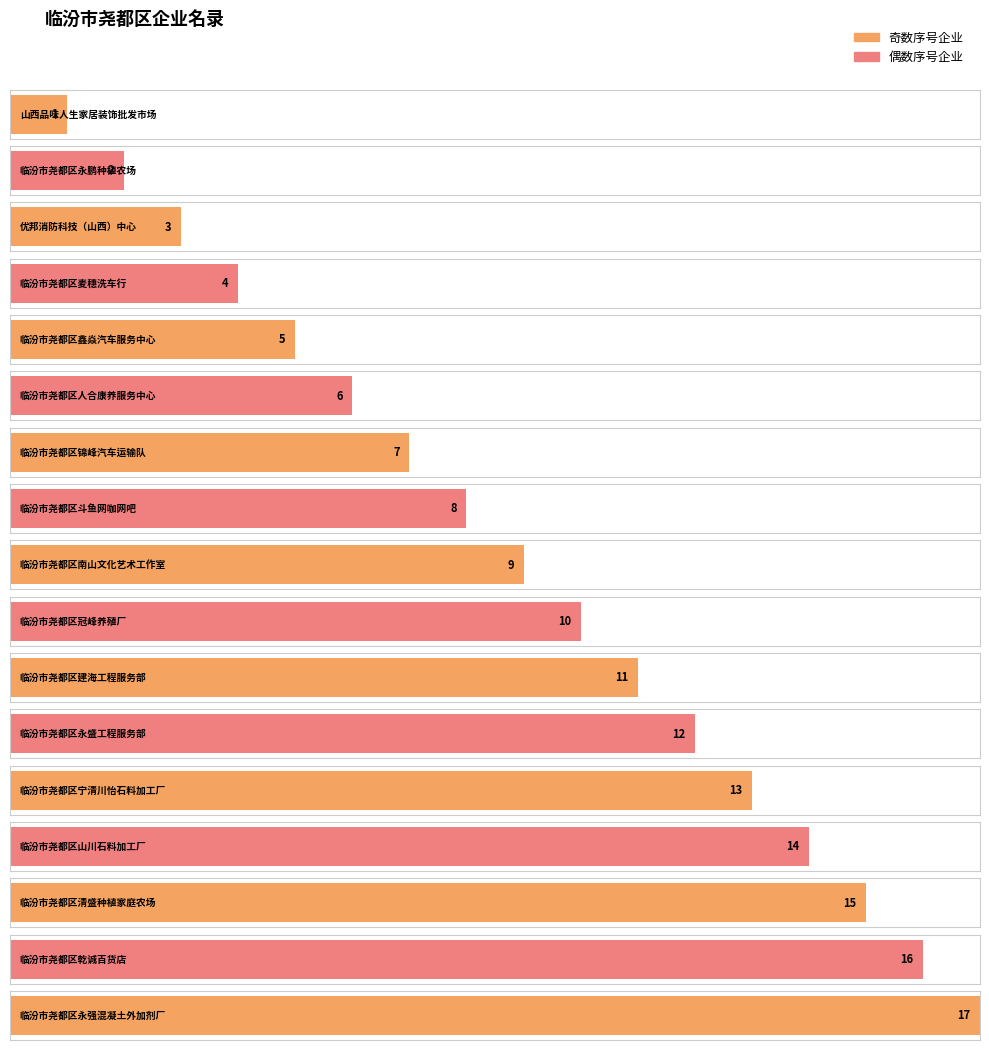

How many bars are there in total?

17